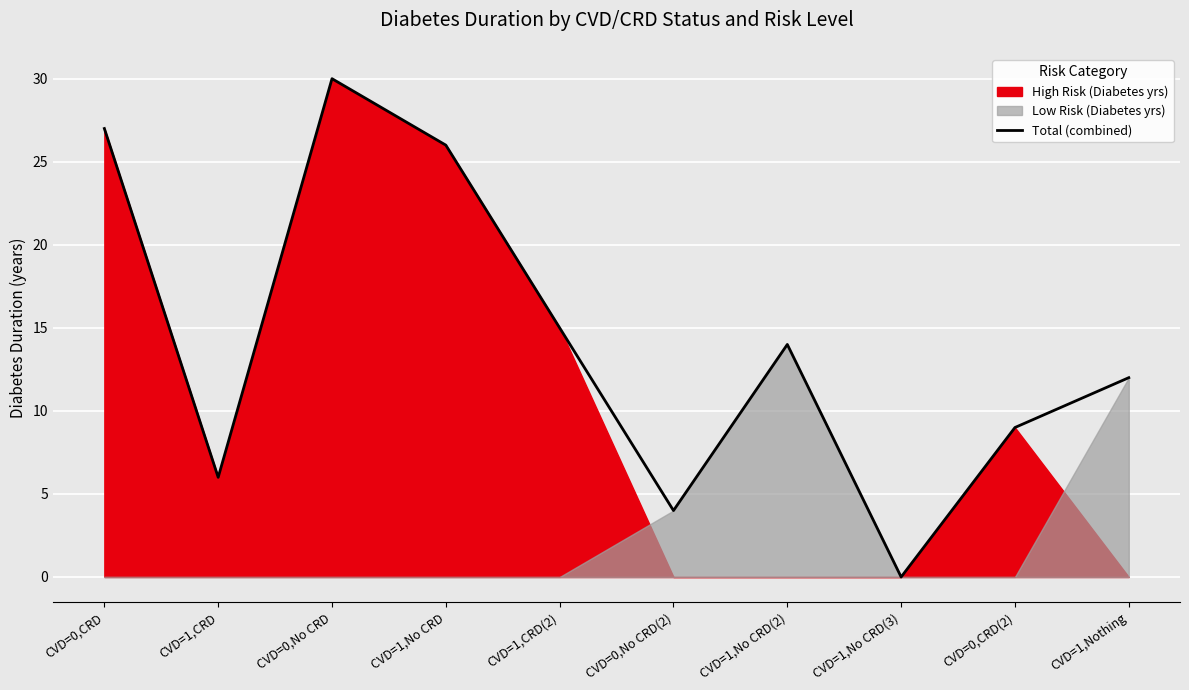

Where is the data nearest to the value 15?

CVD=1,CRD(2)